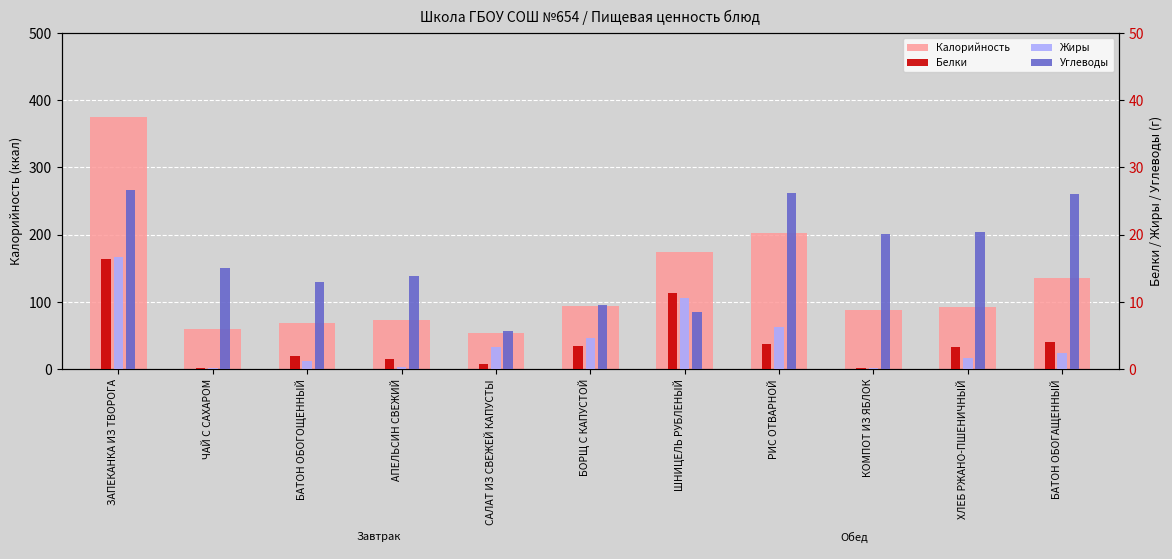

What is the lowest value of the Калорийность series?

53.1